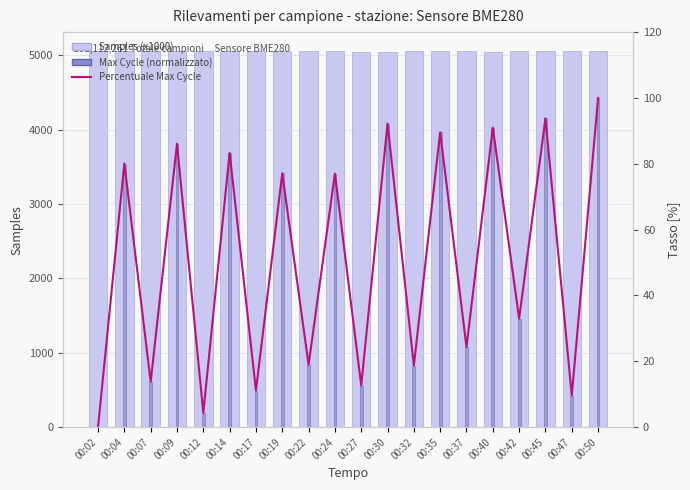

At how many categories does at least one series exceed 5?

20